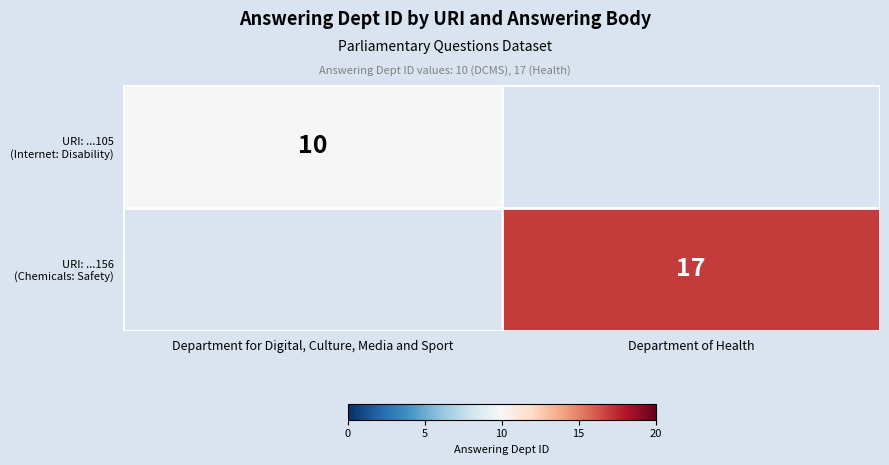

Which series has the largest total across all categories?

URI: ...156 (Chemicals: Safety)